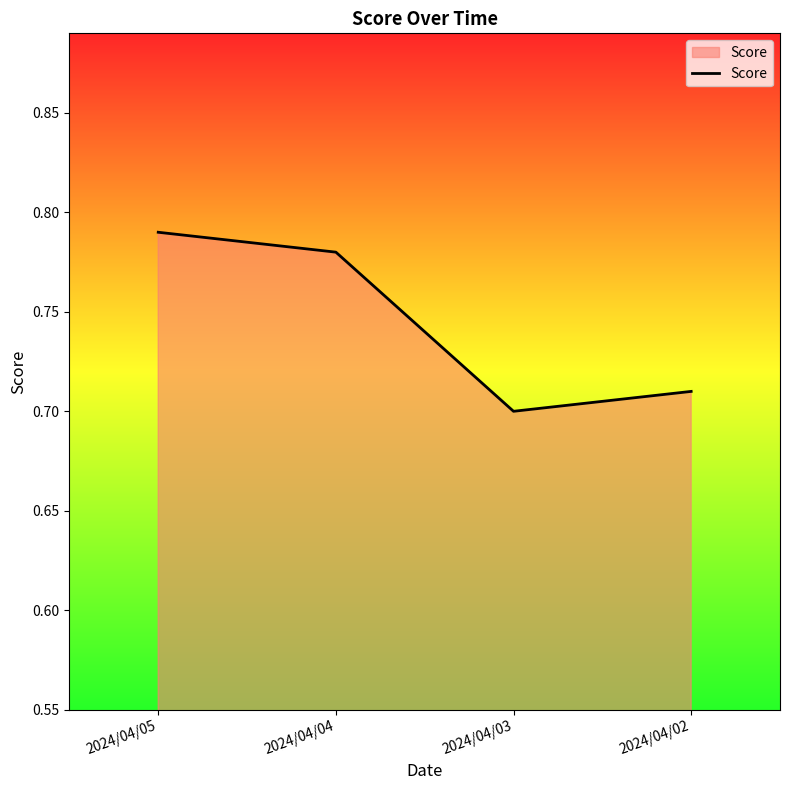

The value at 2024/04/04 is 0.4. True or false?

False